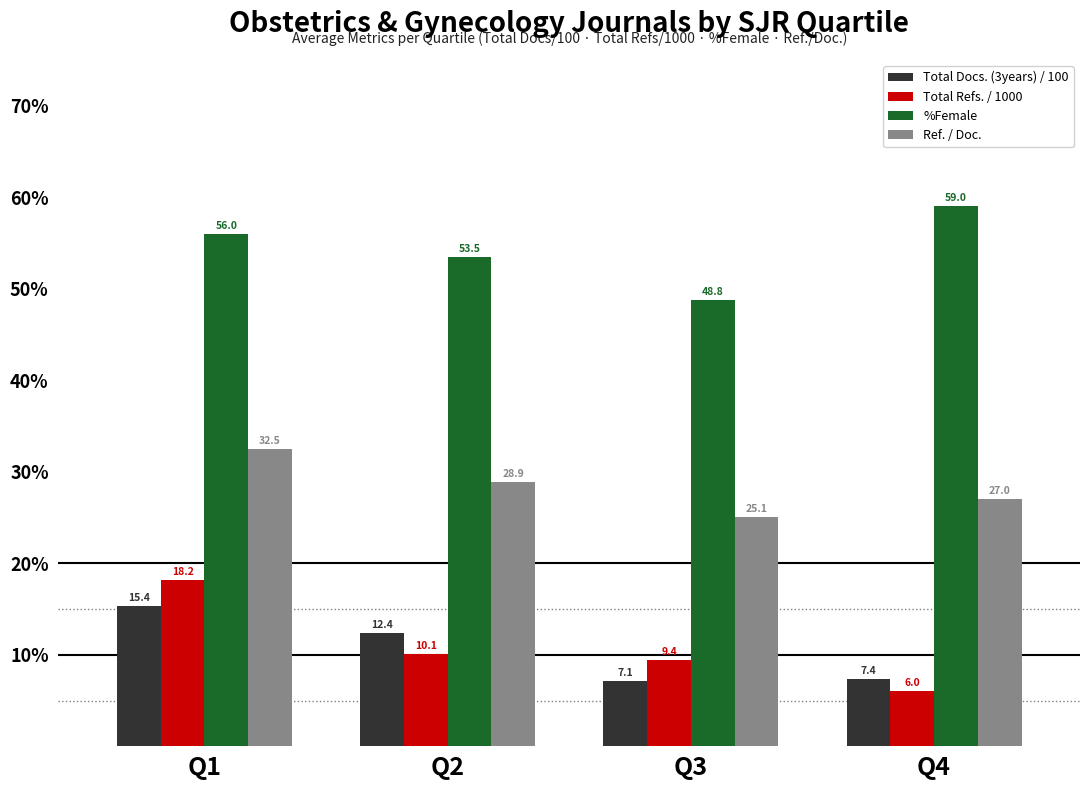

What is the maximum value for Ref. / Doc.?

32.5